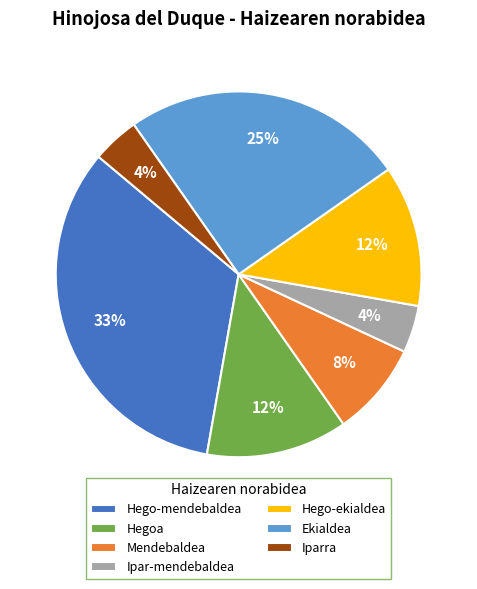

Count the number of slices in the pie.

7